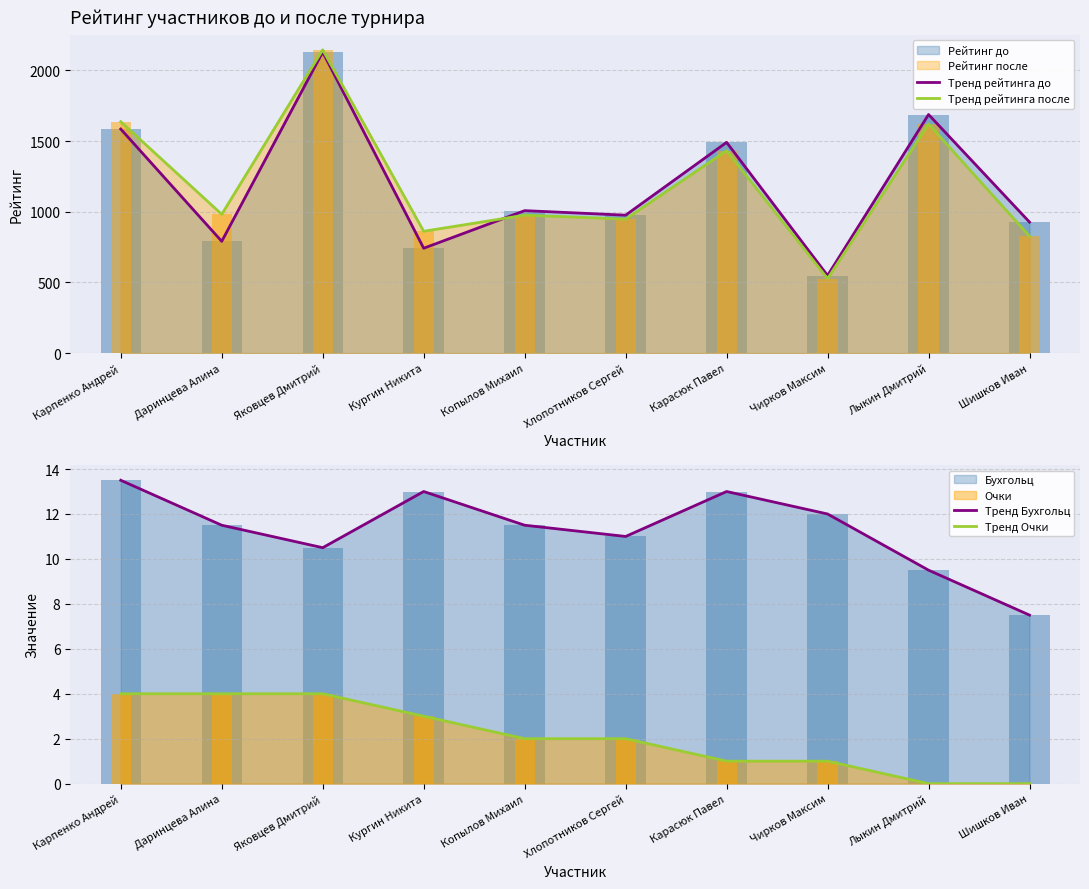

What is the sum of the Тренд рейтинга после values at Шишков Иван and Чирков Максим?

1354